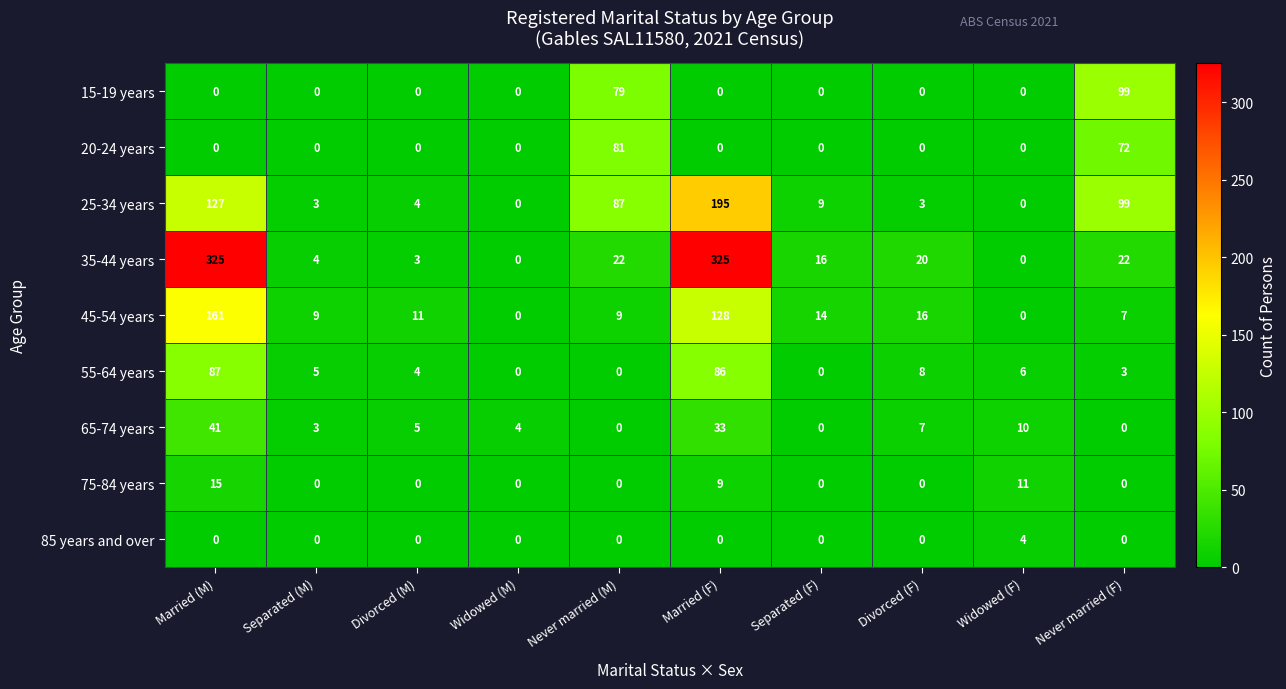

What is the spread (max minus min) of values at Separated (F)?

16